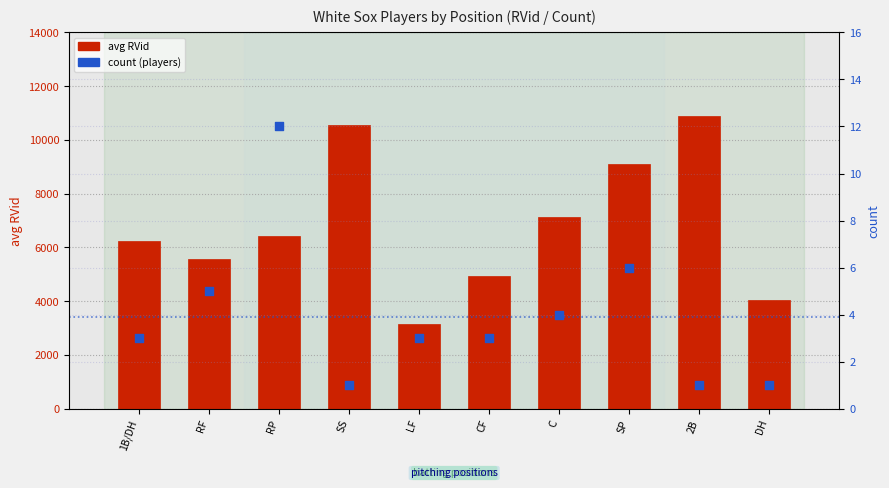

Which series reaches the maximum Y coordinate?

avg RVid